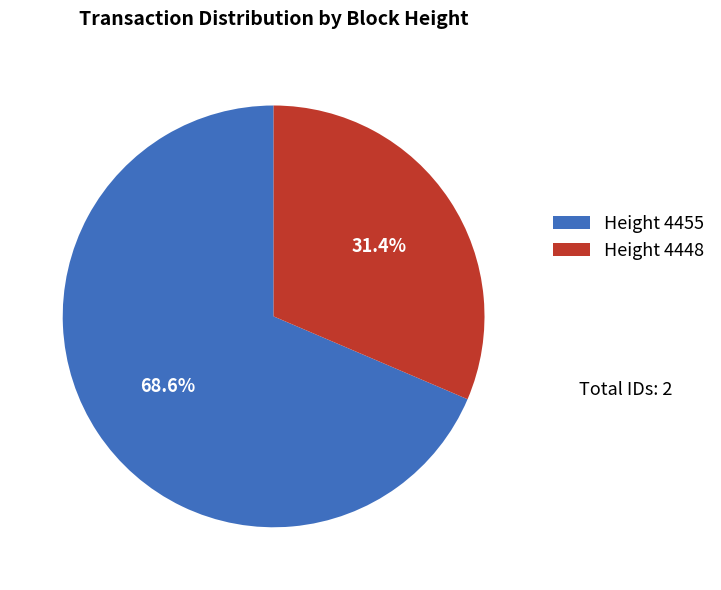

Is the sum of Height 4448 and Height 4455 greater than half?

Yes